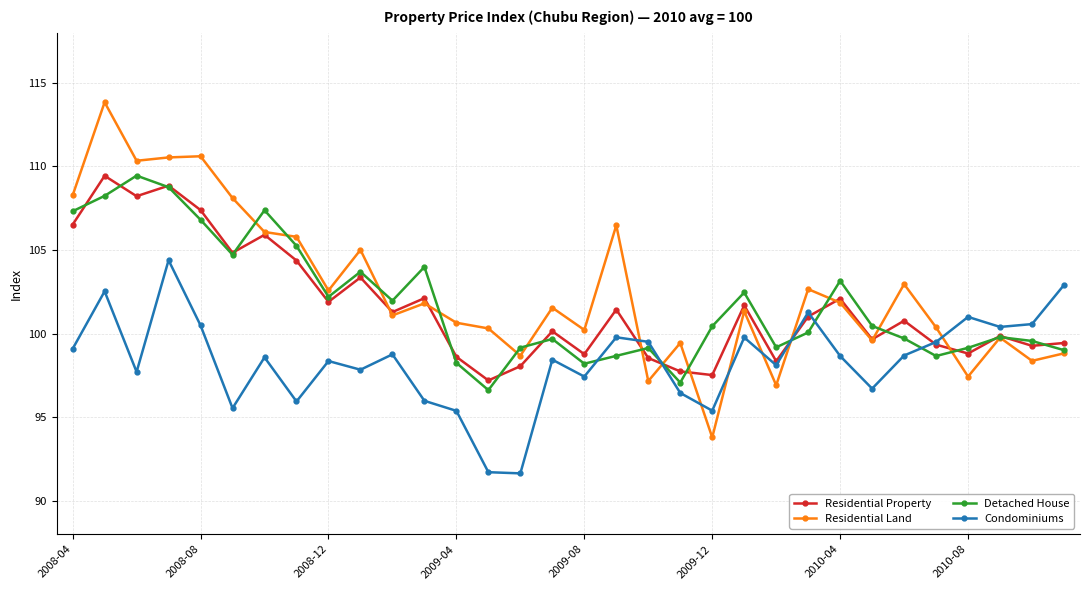

What is the minimum value for Detached House?

96.6